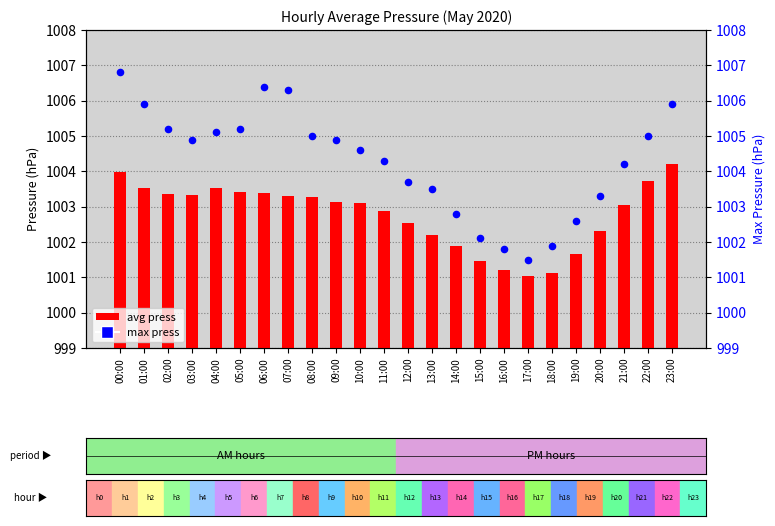

Which series has the widest spread of Y values?

max press